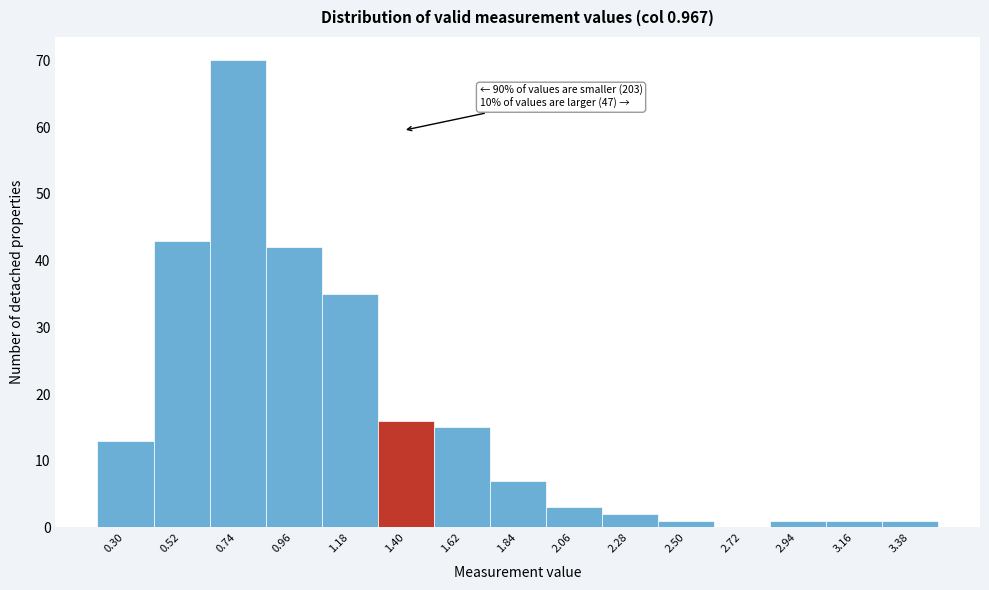

Reading left to right, transcribe all the data shown in this chart.

0.30=13	0.52=43	0.74=70	0.96=42	1.18=35	1.40=16	1.62=15	1.84=7	2.06=3	2.28=2	2.50=1	2.72=0	2.94=1	3.16=1	3.38=1